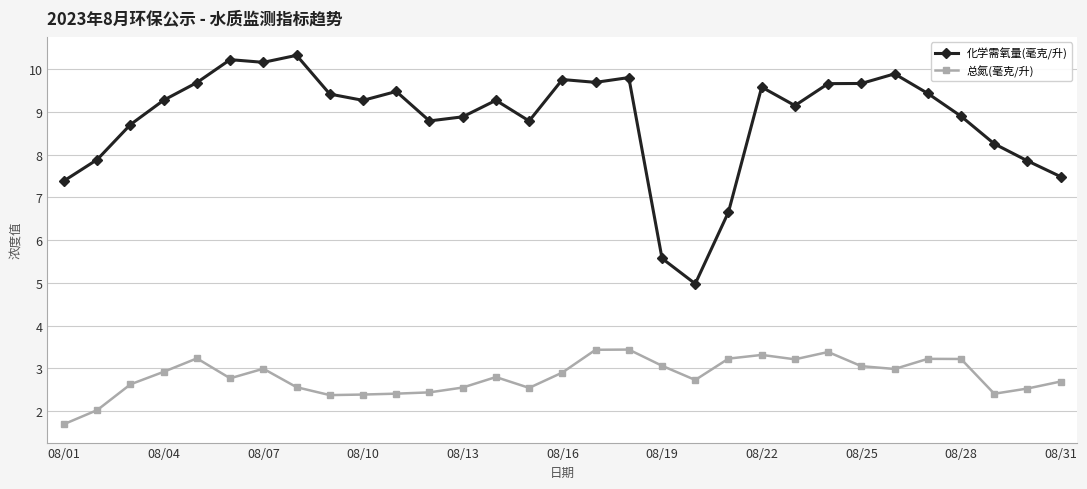

Which series has the largest total across all categories?

化学需氧量(毫克/升)